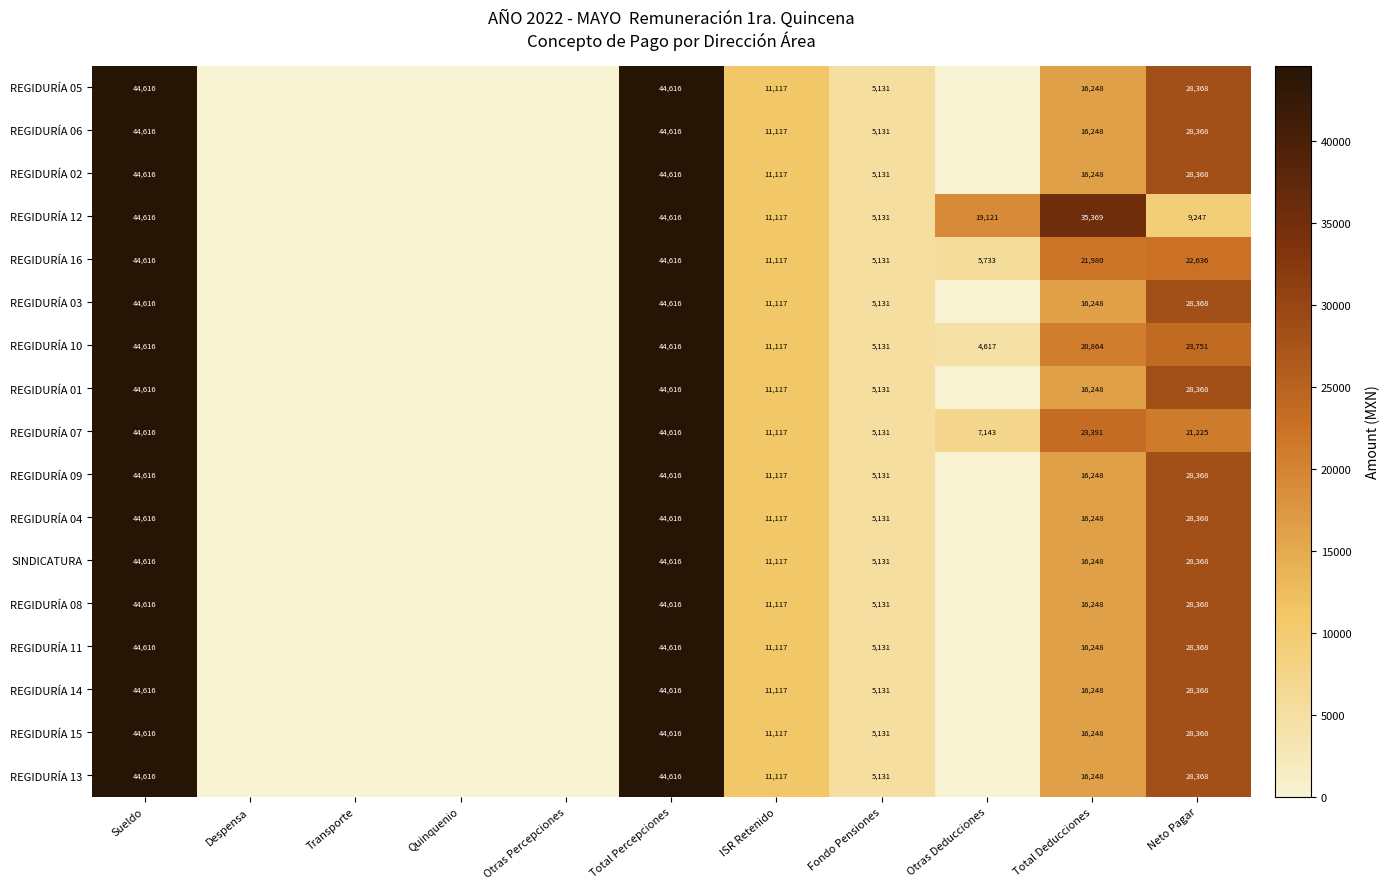

The value of REGIDURÍA 13 at Total Deducciones is 23429. True or false?

False